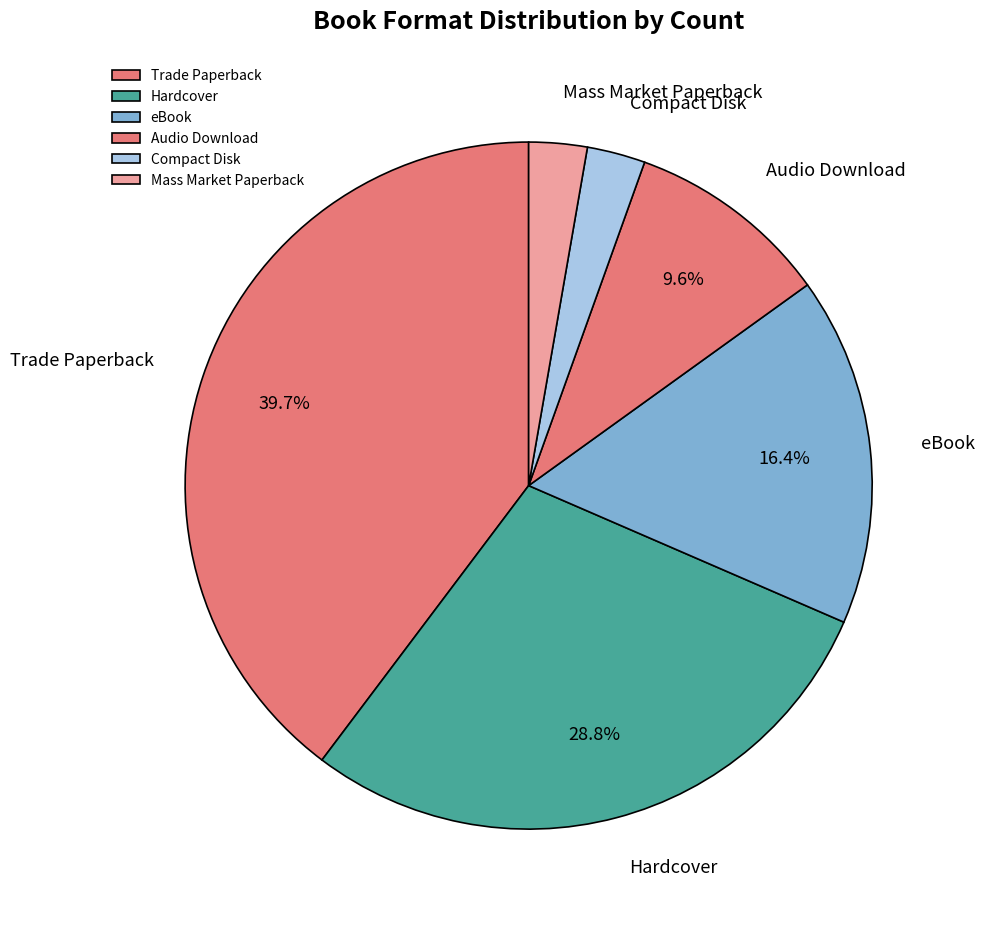

Which slice is the largest?

Trade Paperback